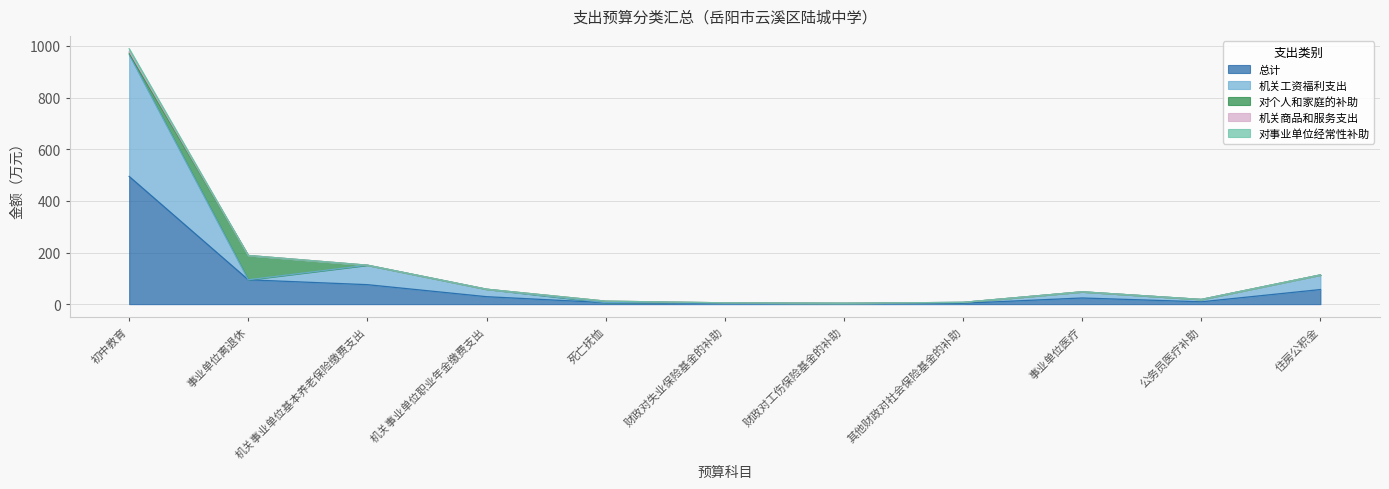

Which series has the largest total across all categories?

总计